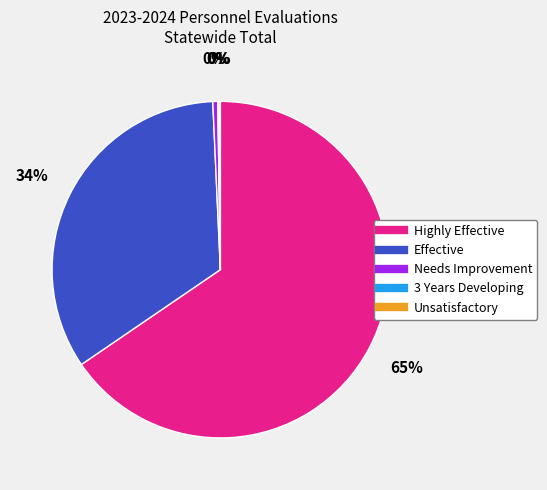

Which slice is the largest?

Highly Effective